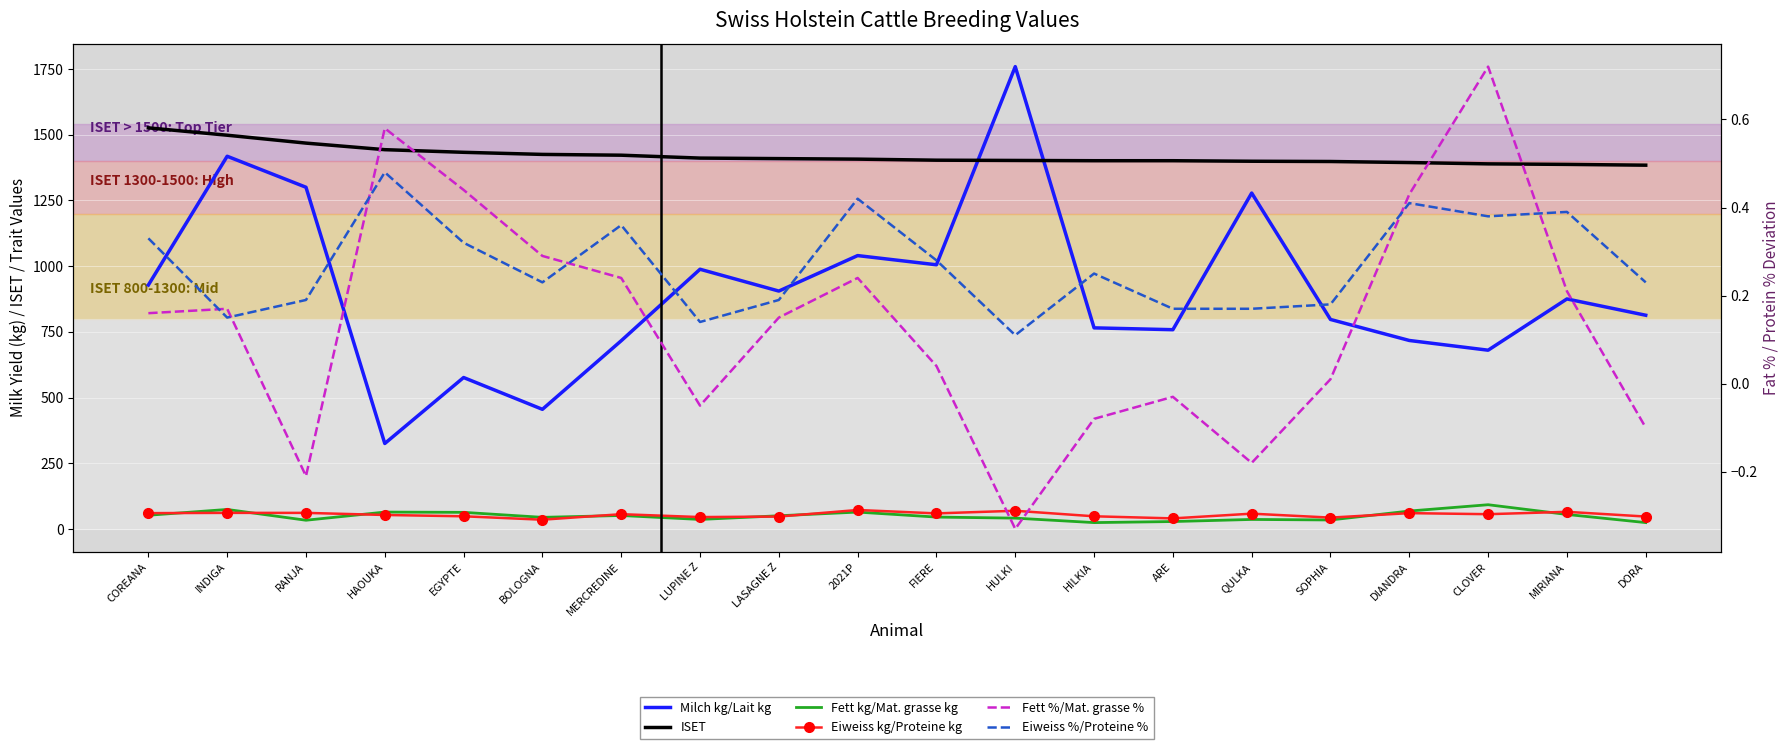

What is the difference between the highest and lowest values at RANJA?

1468.2